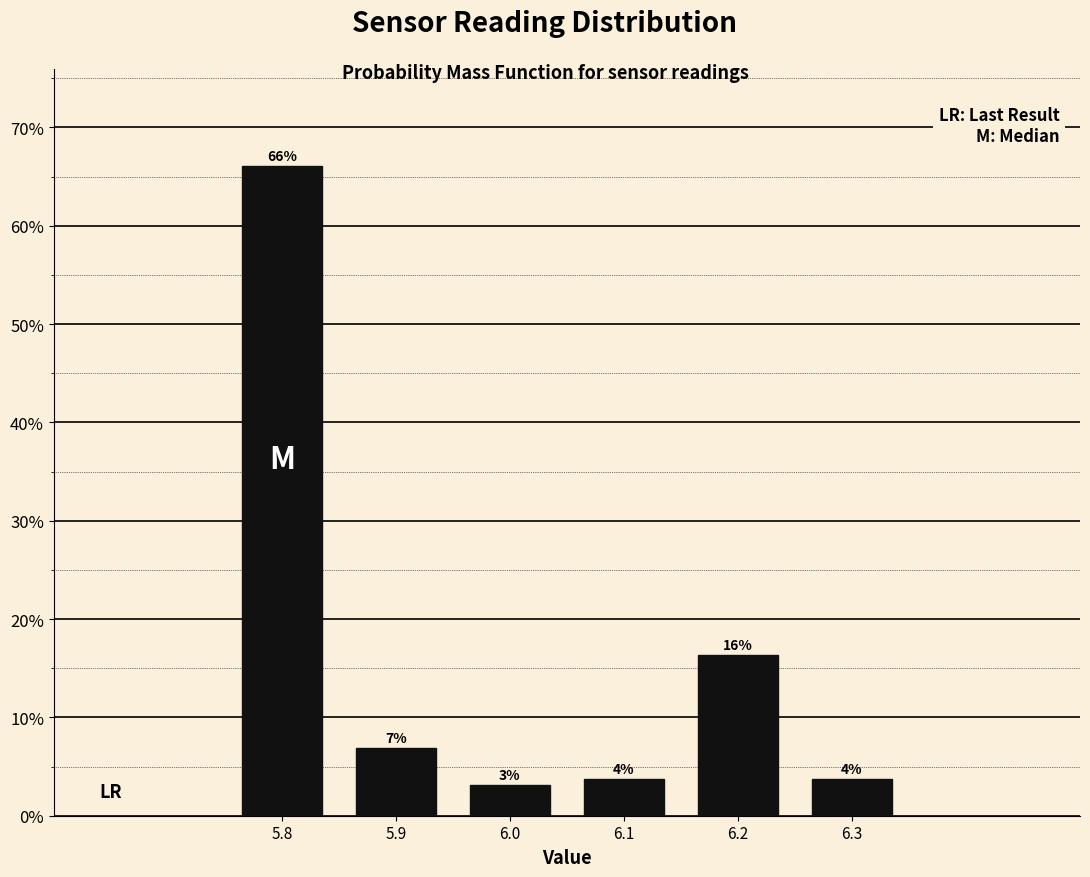

How many bars are there in total?

6